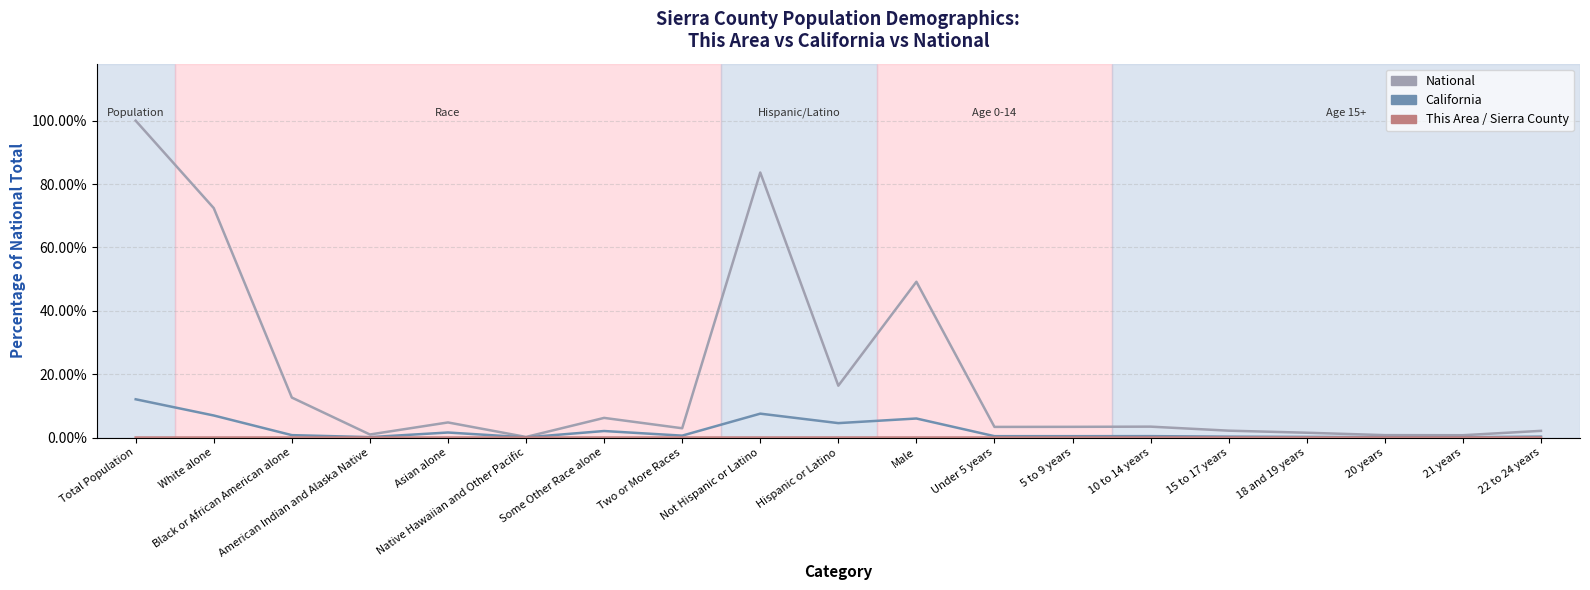

At which label is National closest to 0?

Native Hawaiian and Other Pacific